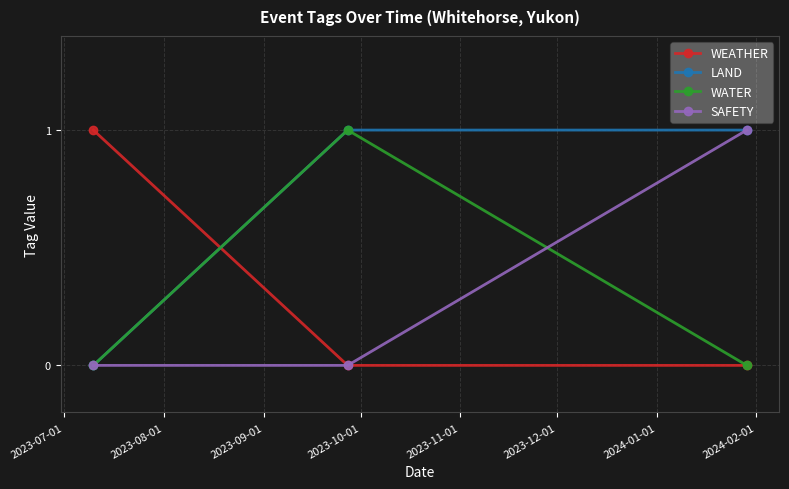

What is the value of the LAND point at the 3rd from the left?

1